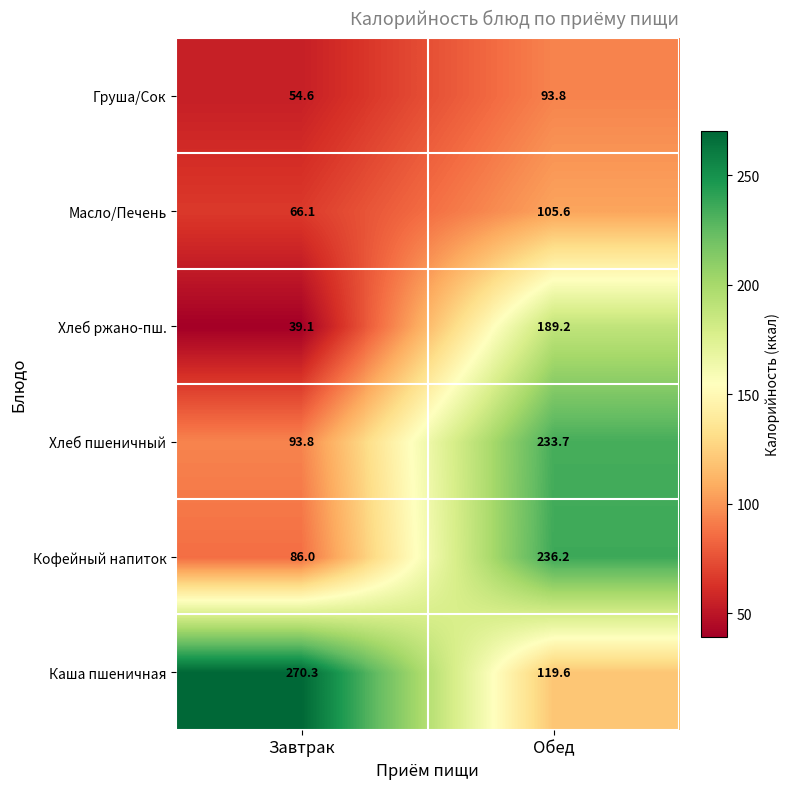

At Обед, list the series in order from largest to smallest.

Кофейный напиток, Хлеб пшеничный, Хлеб ржано-пш., Каша пшеничная, Масло/Печень, Груша/Сок